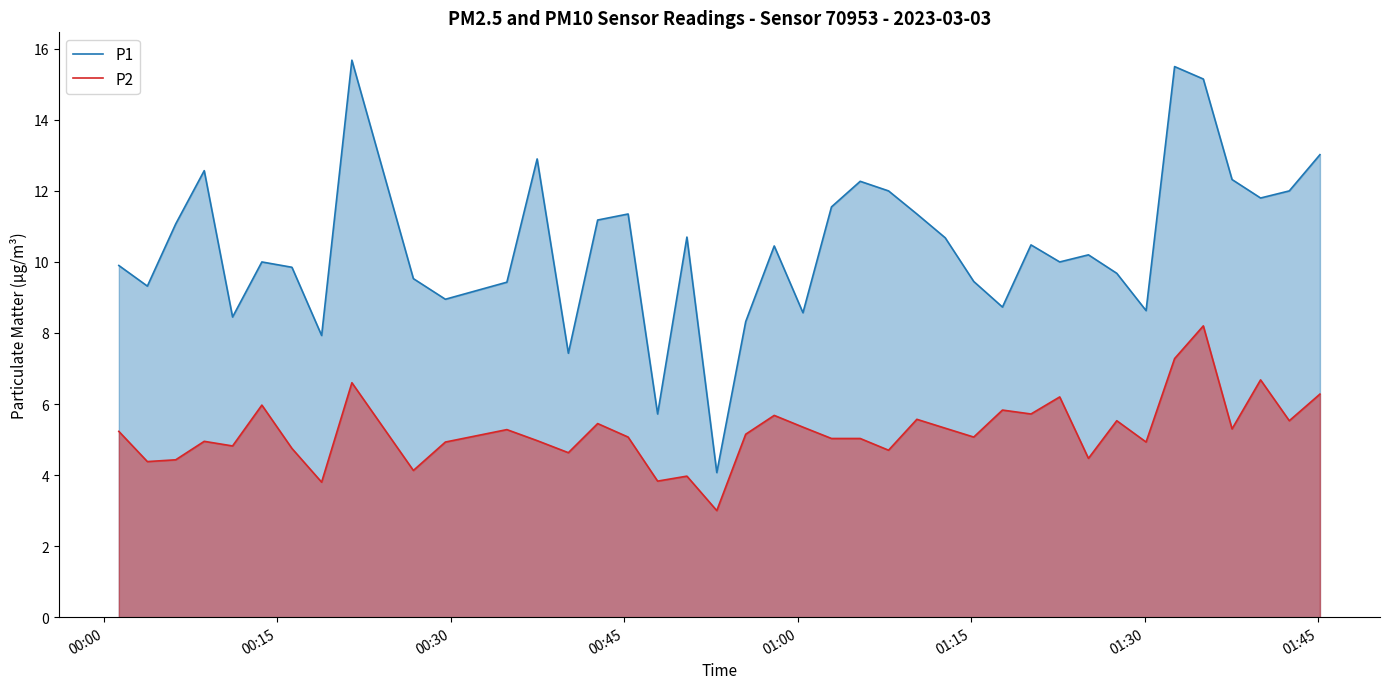

What is the smallest value displayed?

3.0